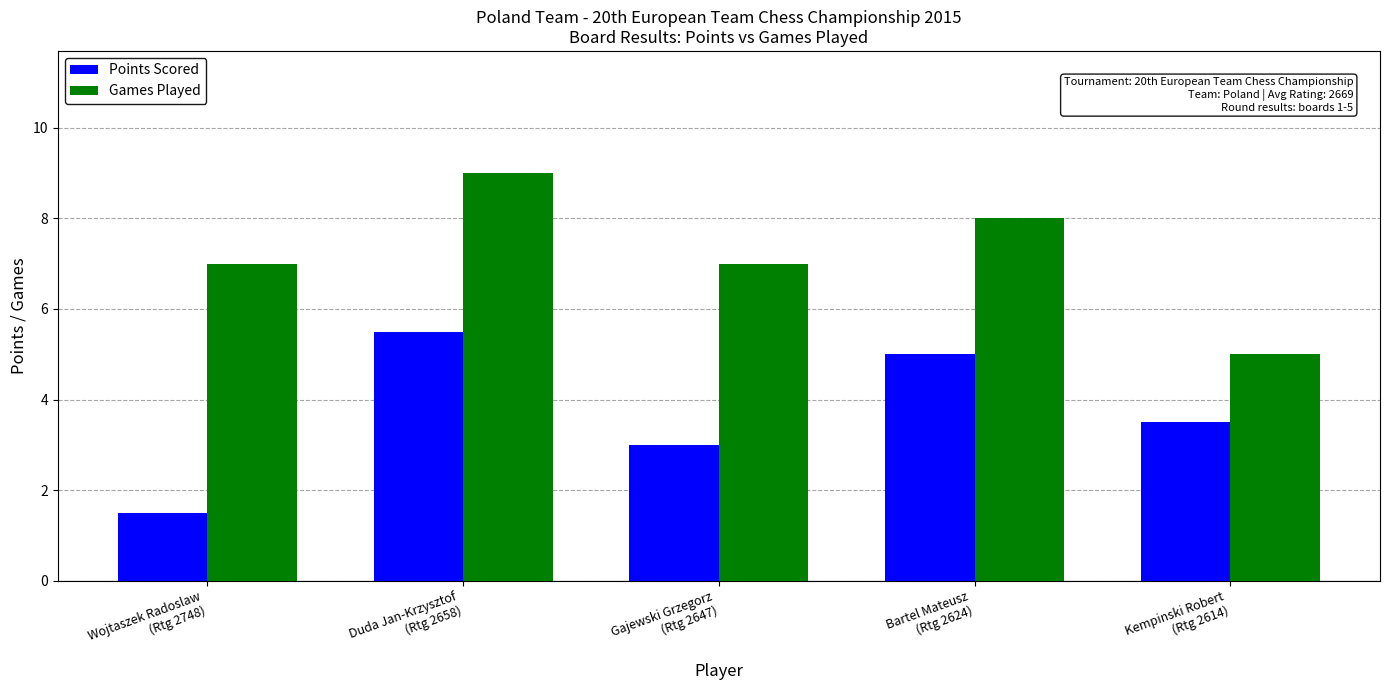

What is the difference between the maximum and minimum values in the Points Scored series?

4.0